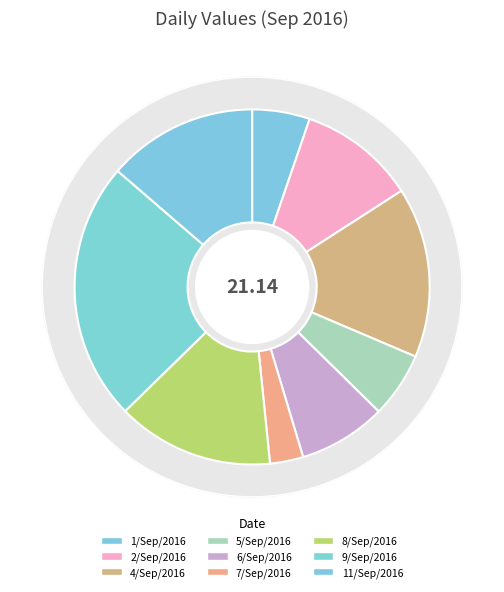

True or false: 5/Sep/2016 accounts for 15% of the total.

False